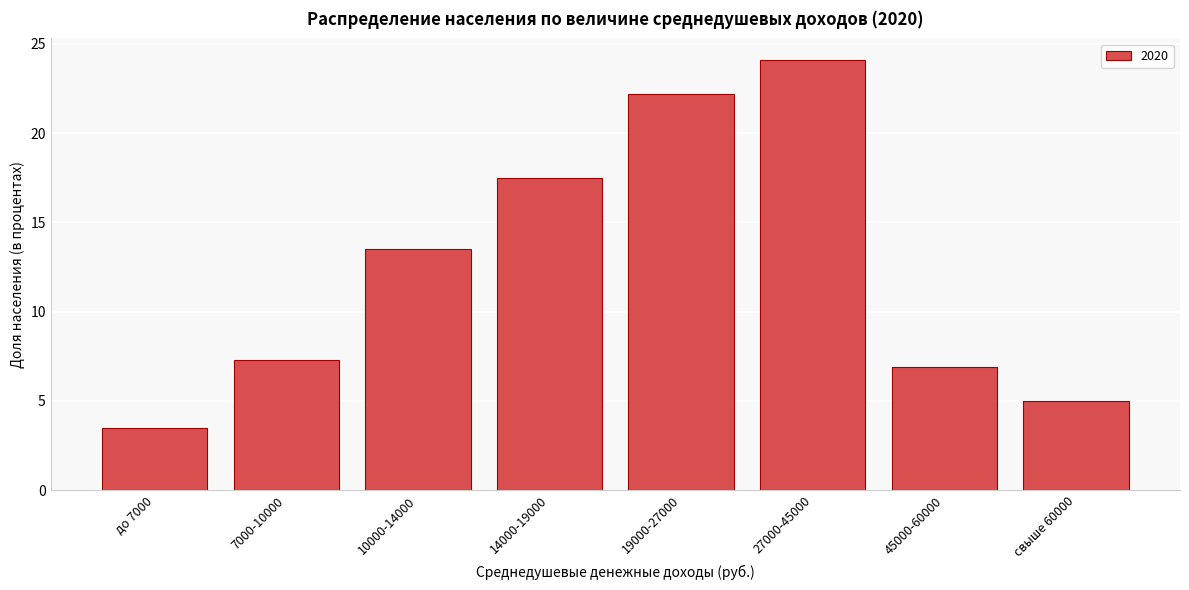

Reading right to left, what are all the values shown in this chart?

свыше 60000=5.0	45000-60000=6.9	27000-45000=24.1	19000-27000=22.2	14000-19000=17.5	10000-14000=13.5	7000-10000=7.3	до 7000=3.5